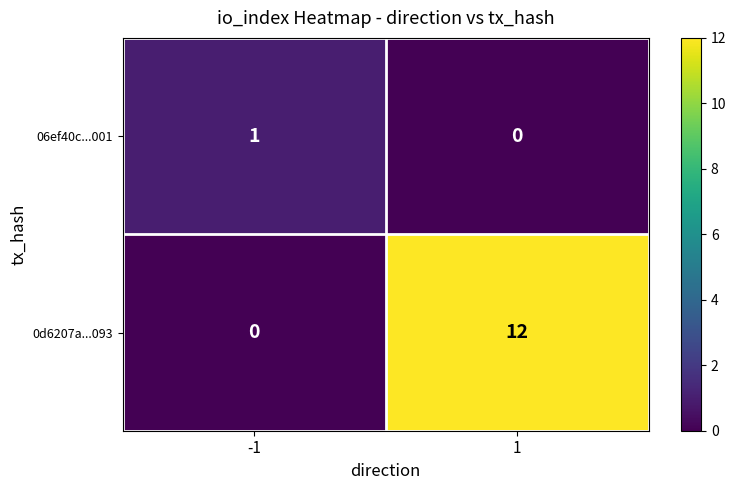

Rank the categories by 06ef40c...001 value from highest to lowest.

-1, 1